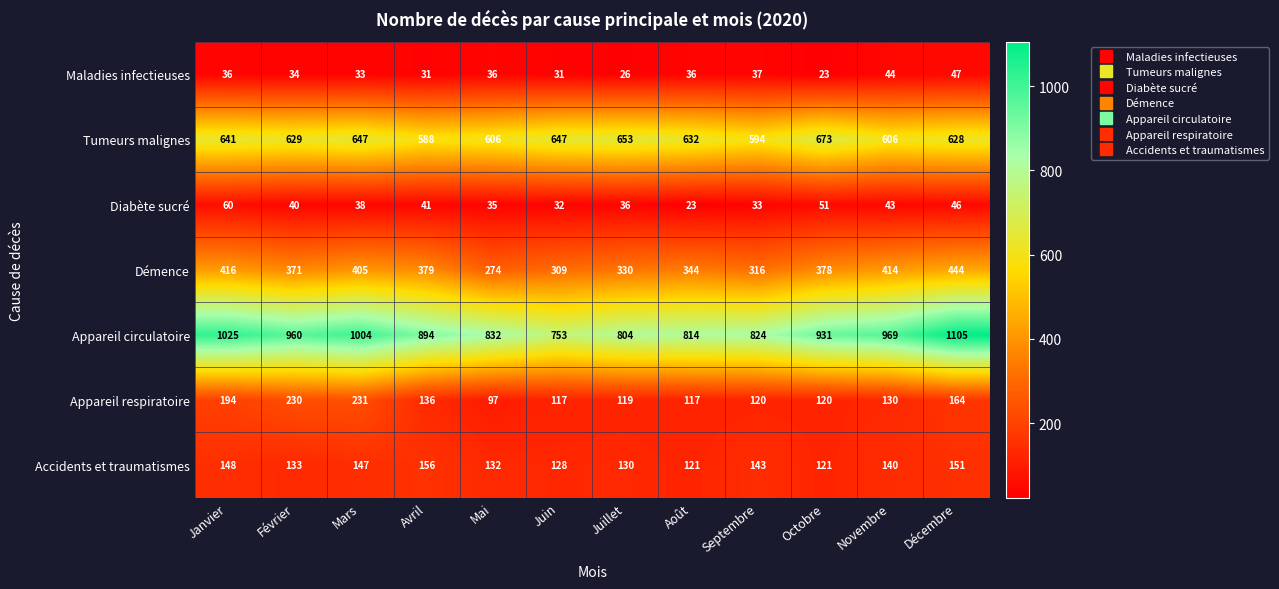

Which series has the largest total across all categories?

Appareil circulatoire